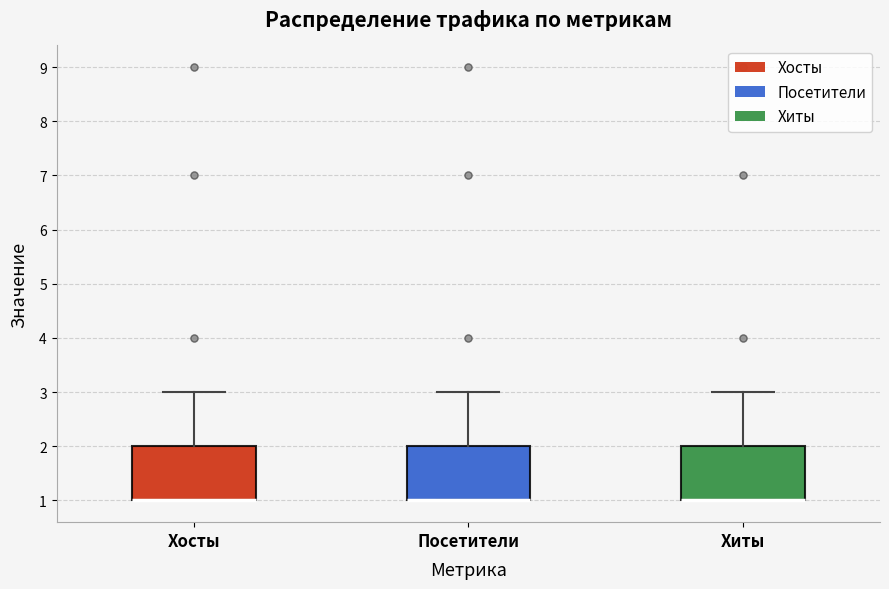

Reading left to right, transcribe this box plot: for each box, give where its median line is, the range the box spans, and where its two whiskers end, as read against the y-axis. The values are not printed on the chart, so give them approximately, as read against the axis.

Хосты: median 1 (drawn on the box's lower edge), box 1 to 2, whiskers 1 to 3
Посетители: median 1 (drawn on the box's lower edge), box 1 to 2, whiskers 1 to 3
Хиты: median 1 (drawn on the box's lower edge), box 1 to 2, whiskers 1 to 3